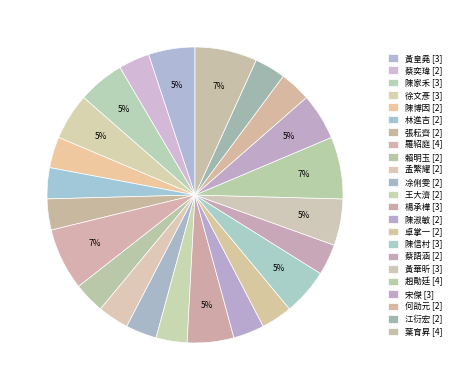

How many slices are in this pie chart?

23